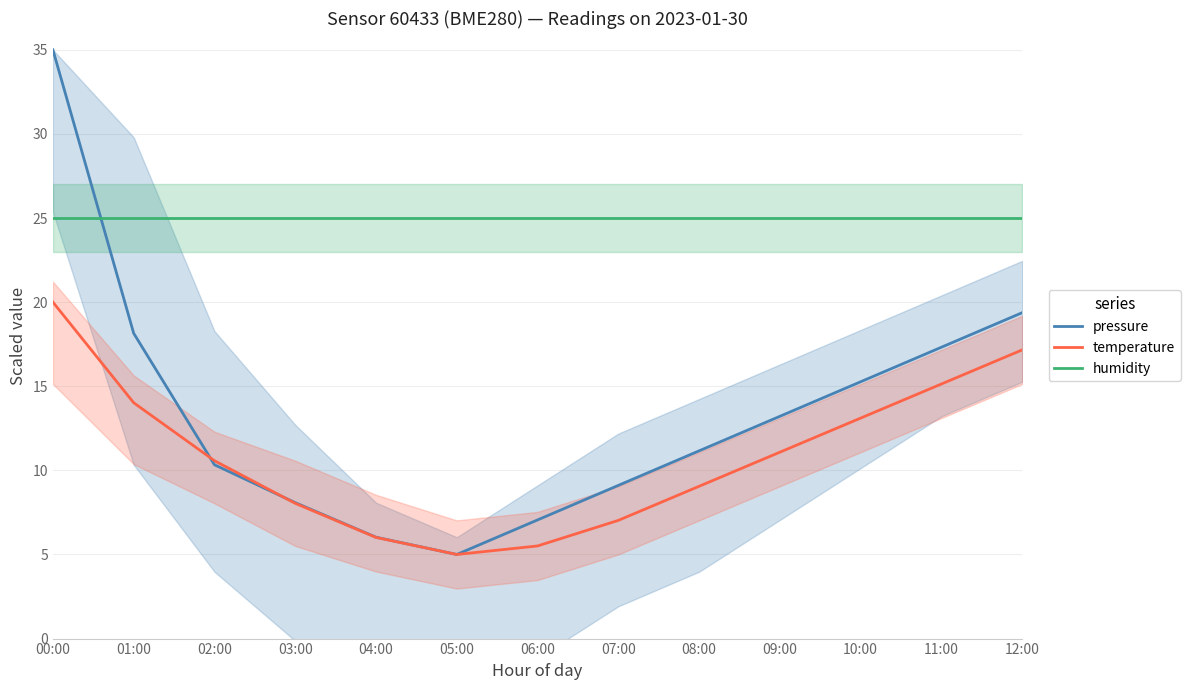

Which series ends up on top after the final intersection of pressure and temperature?

pressure